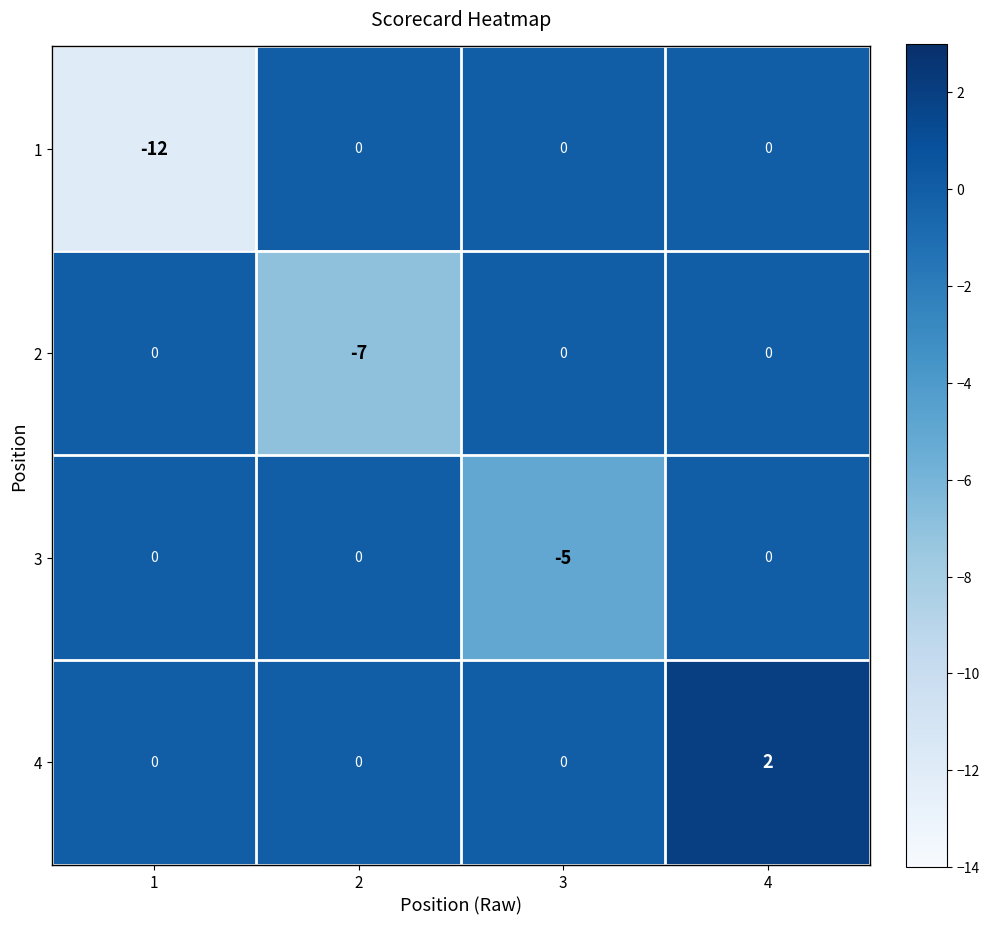

Reading left to right, what are all the values shown in this chart?

1: 1=-12	2=0	3=0	4=0
2: 1=0	2=-7	3=0	4=0
3: 1=0	2=0	3=-5	4=0
4: 1=0	2=0	3=0	4=2